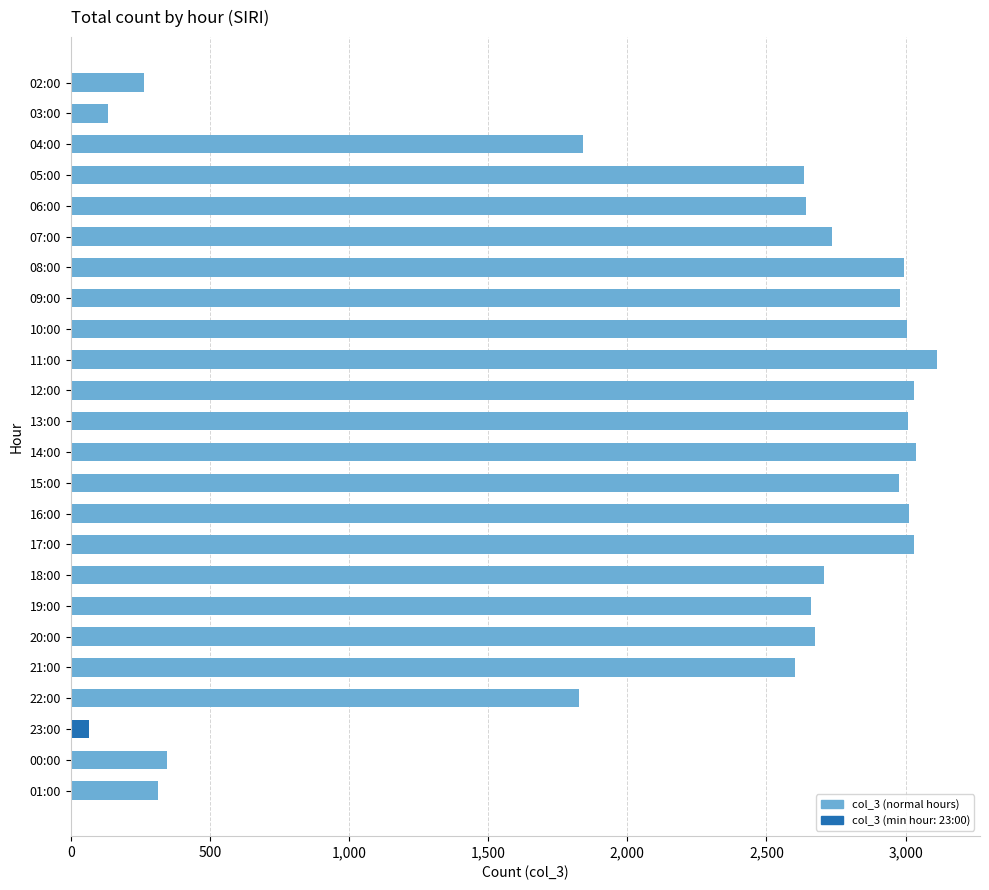

How many values are below 2706?

12